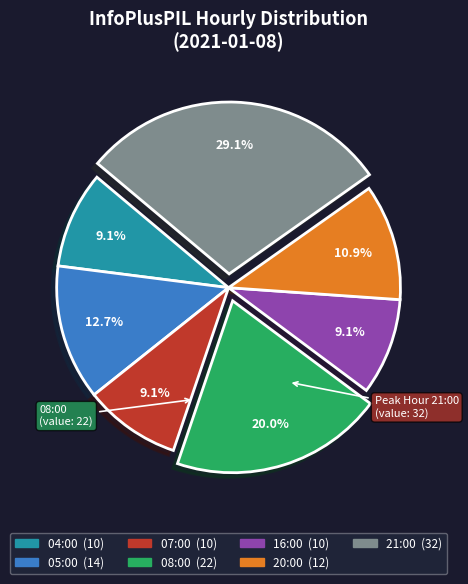

What percentage is the 21:00 slice, to the nearest percent?

29%